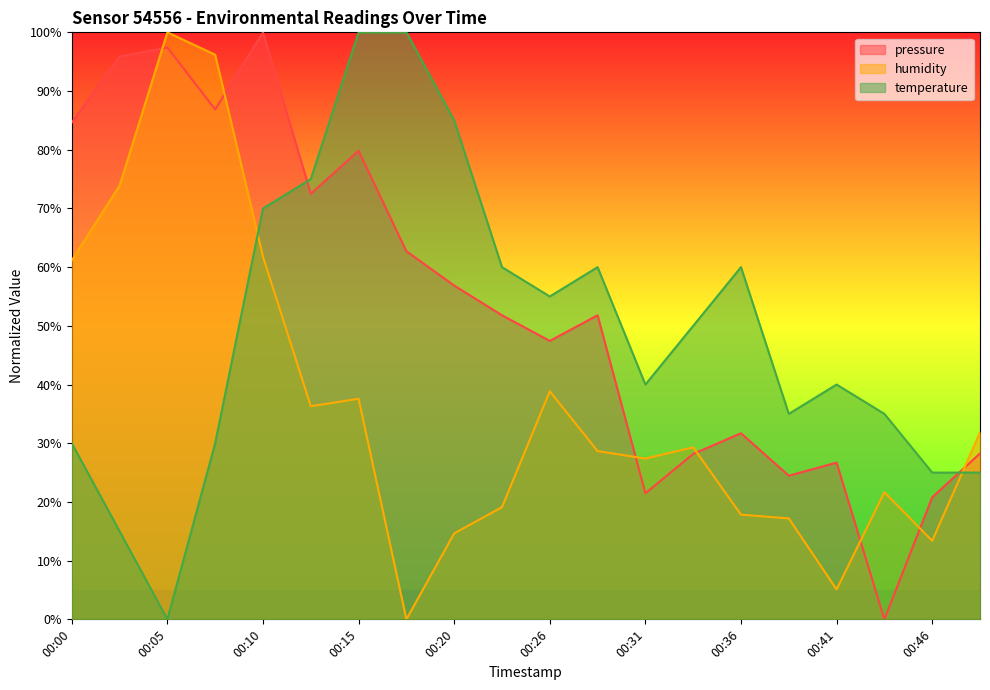

Is it true that pressure equals 56.9 at 00:20?

True